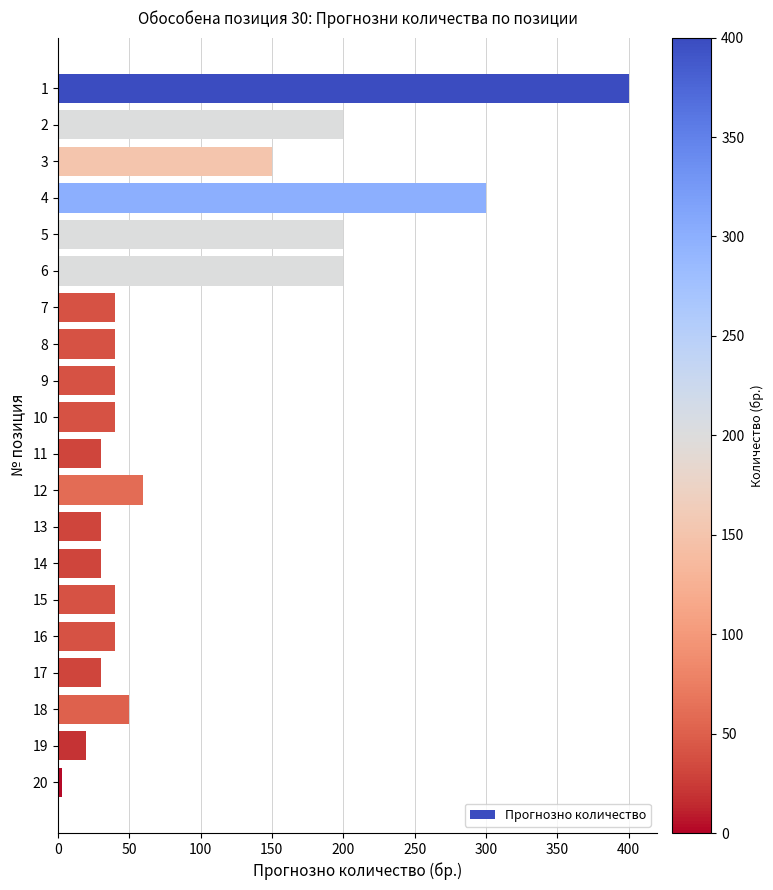

Approximately how many times larger is the value at 6 compared to 16?

5.0